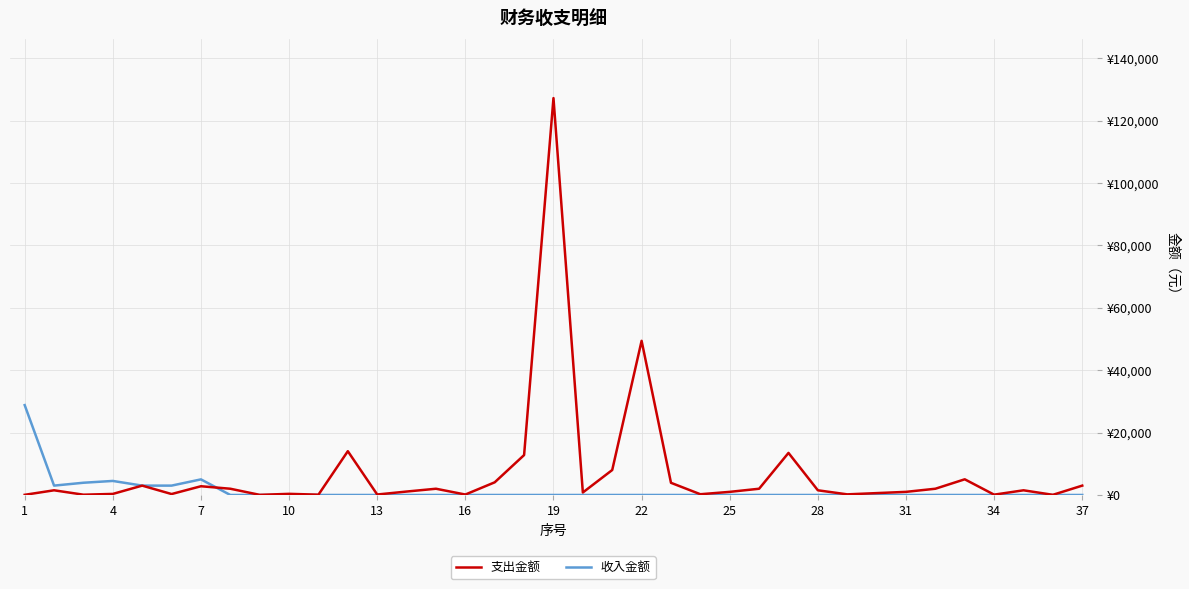

Which series has the largest total across all categories?

支出金额